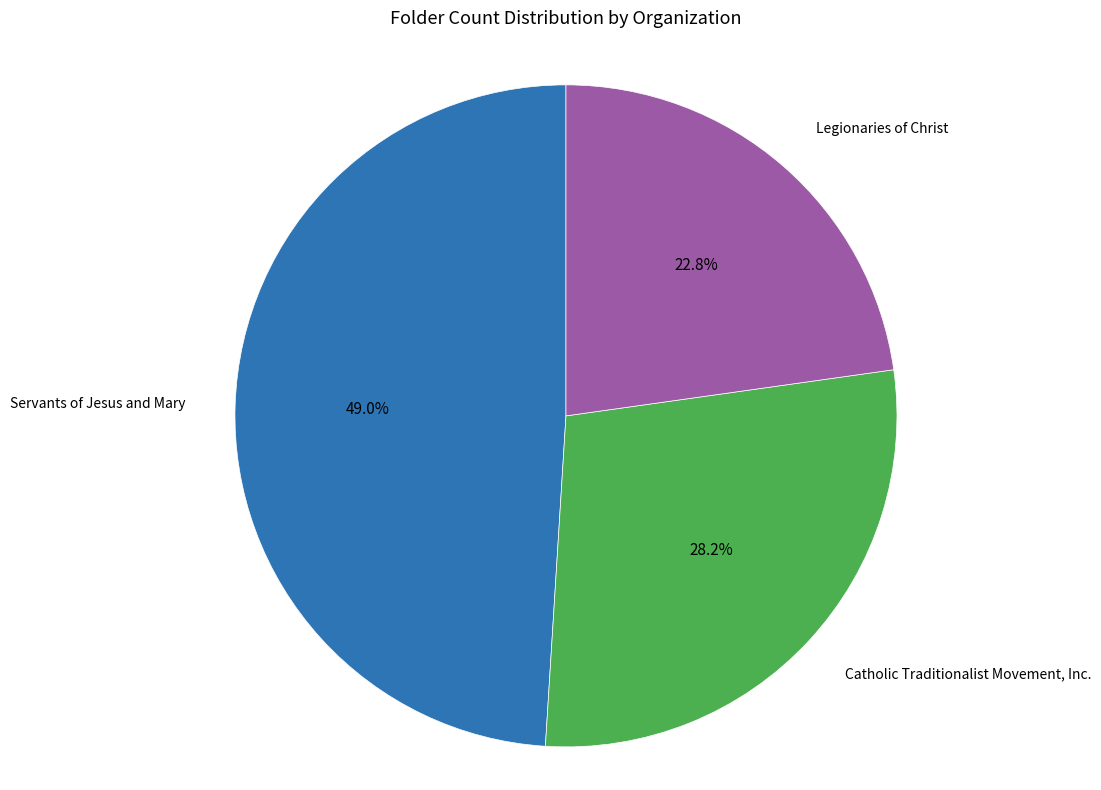

Is there a majority slice in this chart?

No